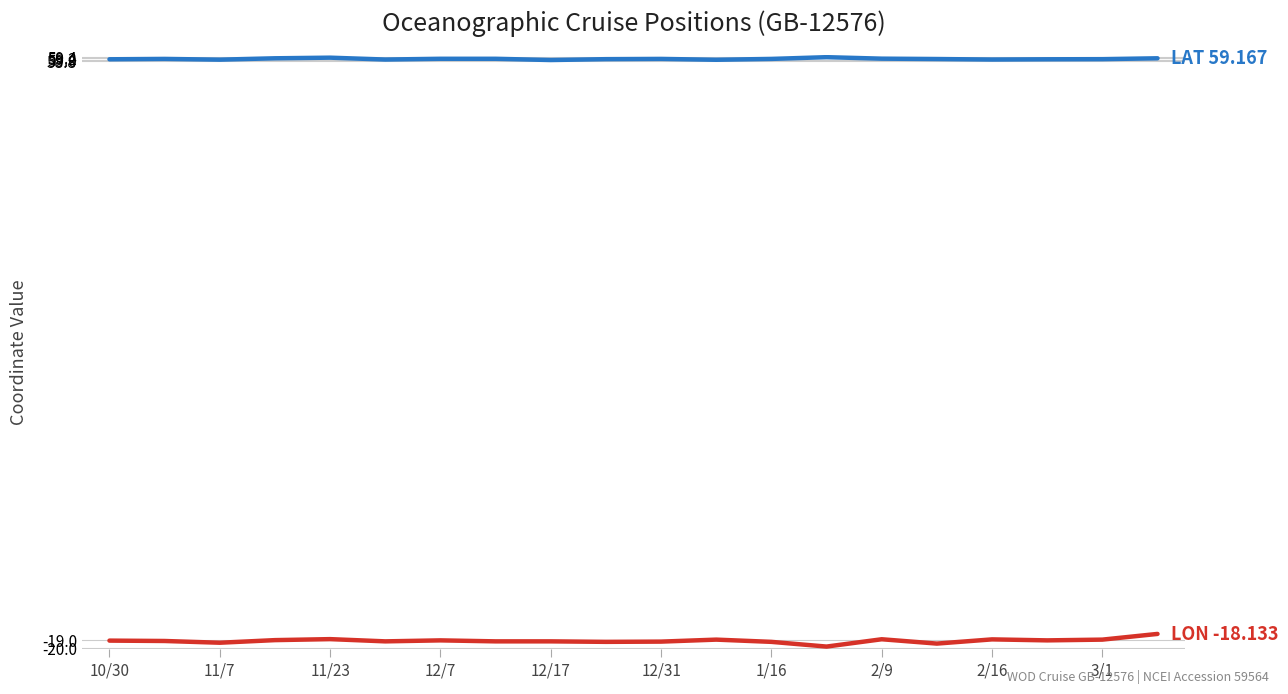

What is the minimum value shown in the chart?

-19.8